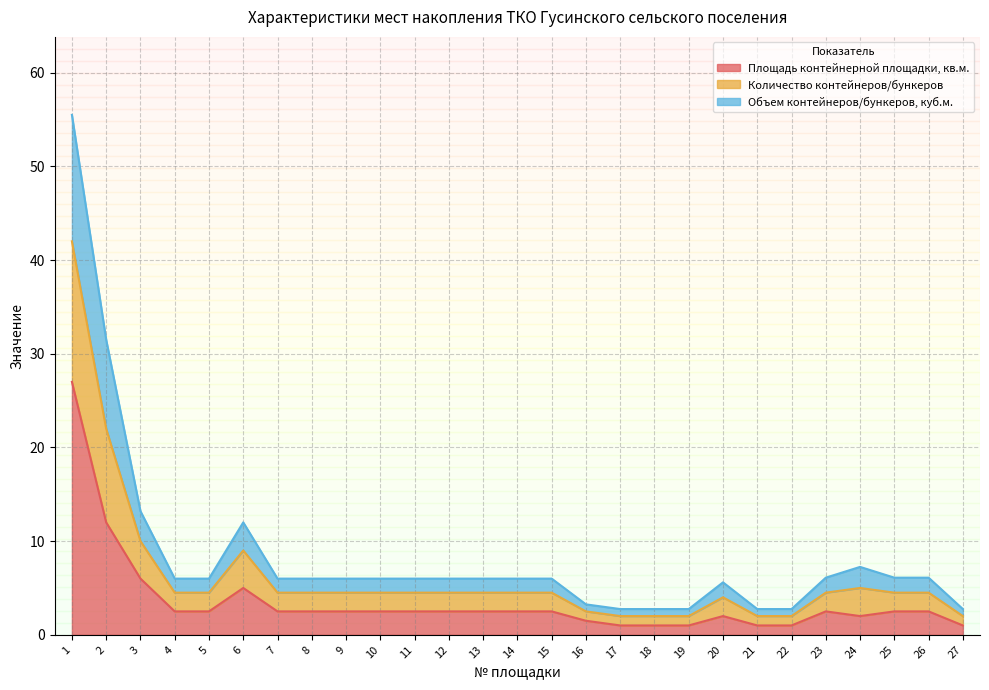

What value does the Площадь контейнерной площадки, кв.м. series have at 7?

2.5